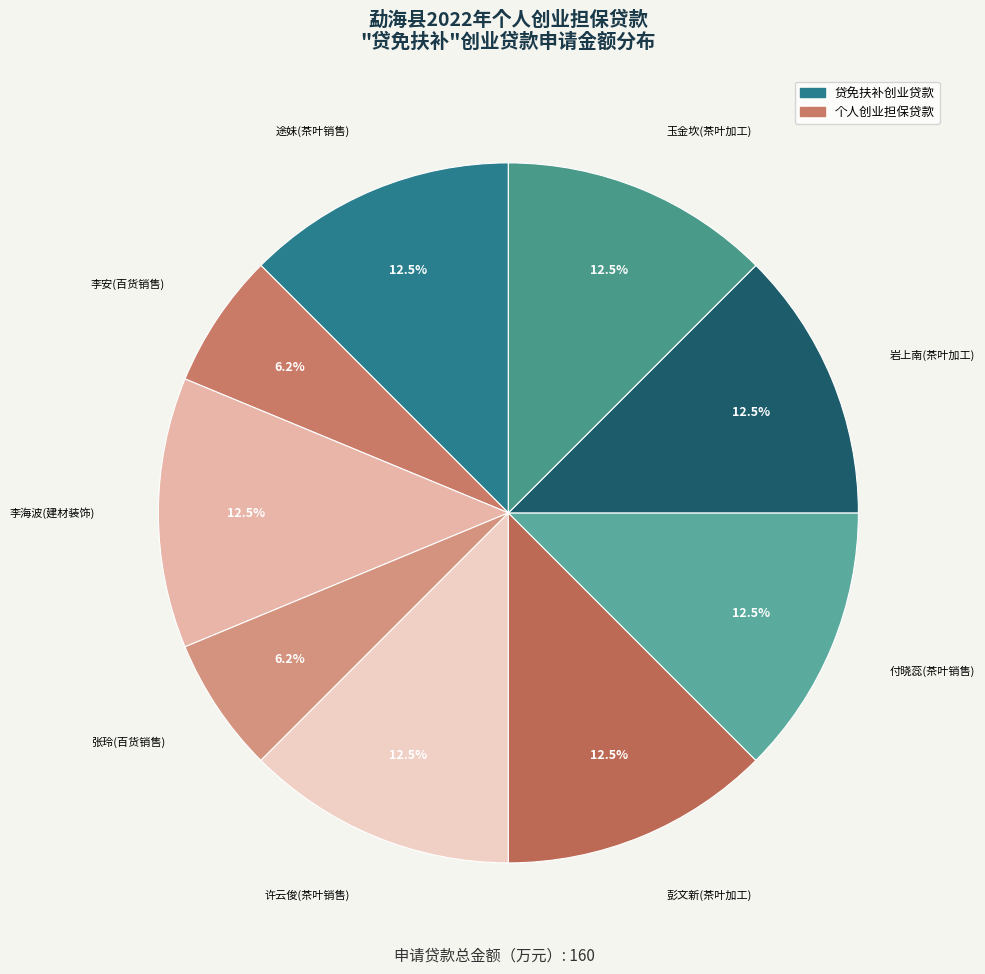

Which slice is the largest?

途妹(茶叶销售)